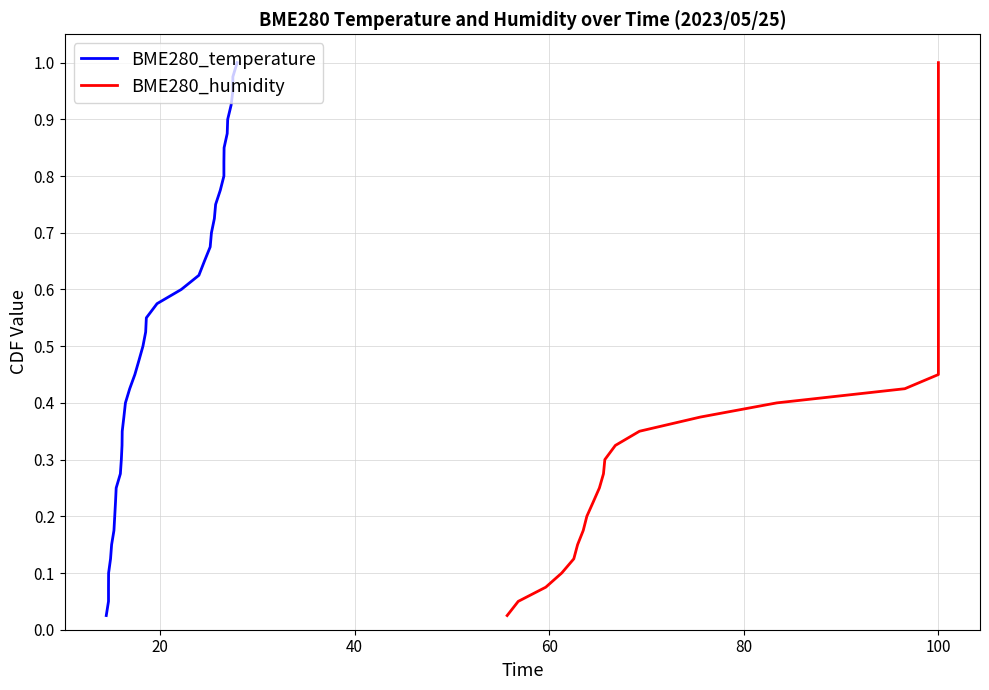

Reading left to right, extract all data points from this chart.

BME280_temperature: 0.0	0.1	0.1	0.1	0.1	0.1	0.2	0.2	0.2	0.2	0.3	0.3	0.3	0.3	0.4	0.4	0.4	0.5	0.5	0.5	0.5	0.6	0.6	0.6	0.6	0.7	0.7	0.7	0.7	0.8	0.8	0.8	0.8	0.8	0.9	0.9	0.9	0.9	1.0	1.0
BME280_humidity: 0.0	0.1	0.1	0.1	0.1	0.1	0.2	0.2	0.2	0.2	0.3	0.3	0.3	0.3	0.4	0.4	0.4	0.5	0.5	0.5	0.5	0.6	0.6	0.6	0.6	0.7	0.7	0.7	0.7	0.8	0.8	0.8	0.8	0.8	0.9	0.9	0.9	0.9	1.0	1.0